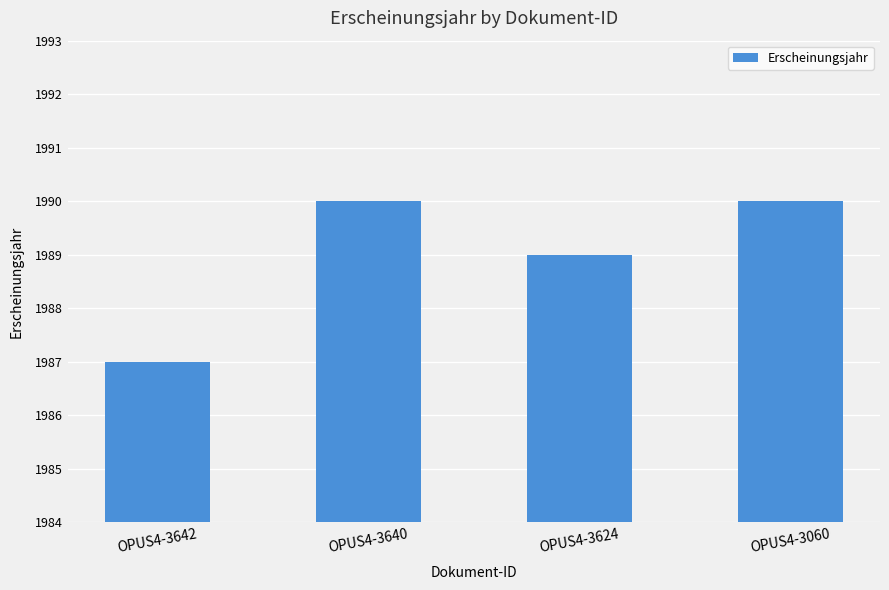

What is the sum of all values?

7956